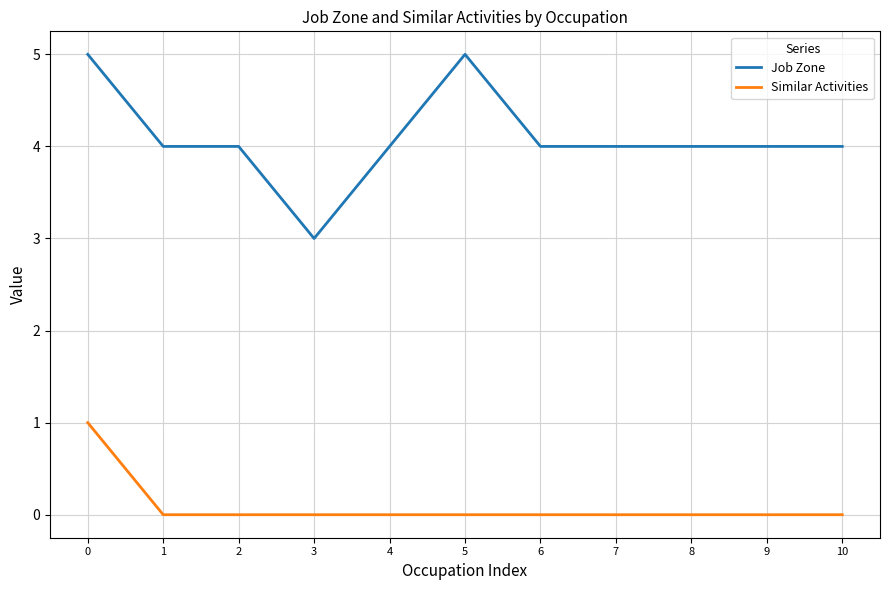

What is the total value across all series at 0?

6